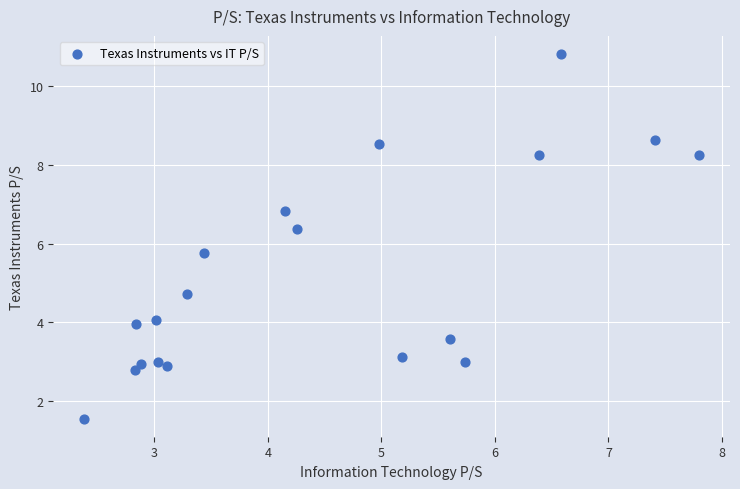

What is the range of X values (max minus min)?

5.4